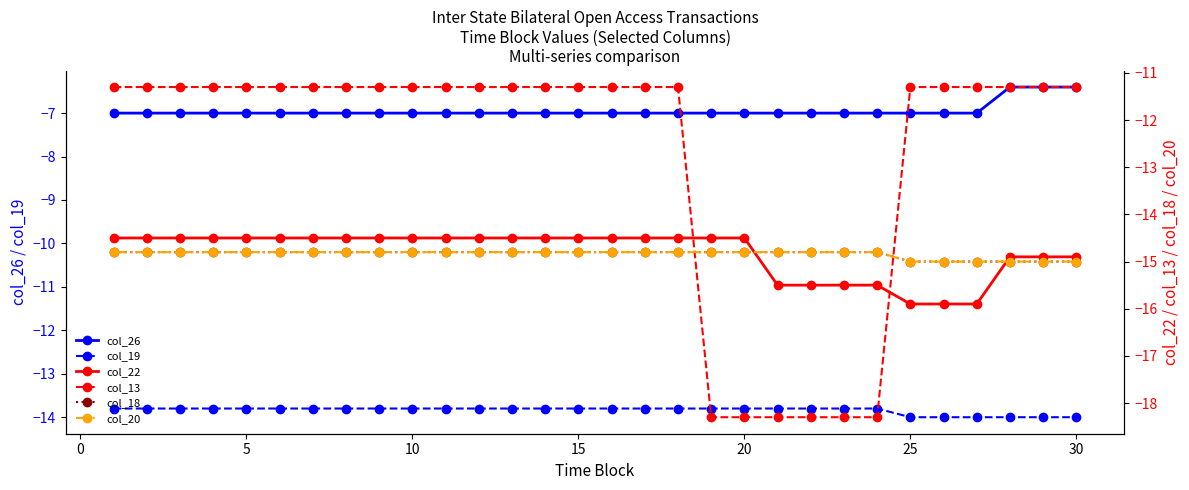

What is the value of the col_13 point at the 14th from the left?

-11.3